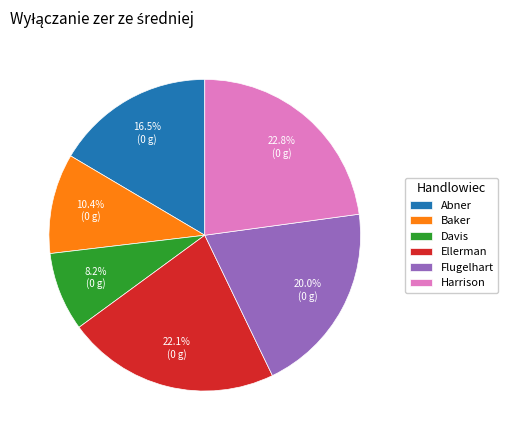

What percentage is NOT represented by Flugelhart?

80.0%